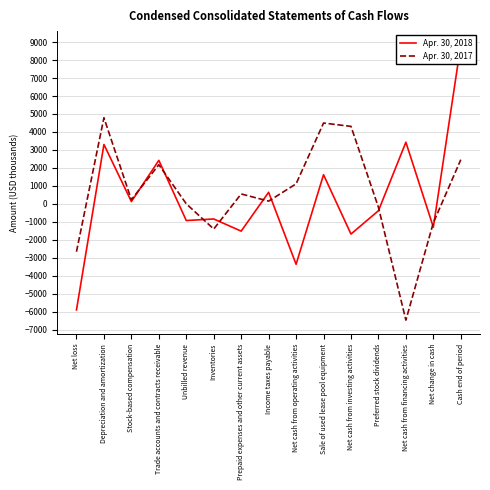

What is the maximum value for Apr. 30, 2017?

4791